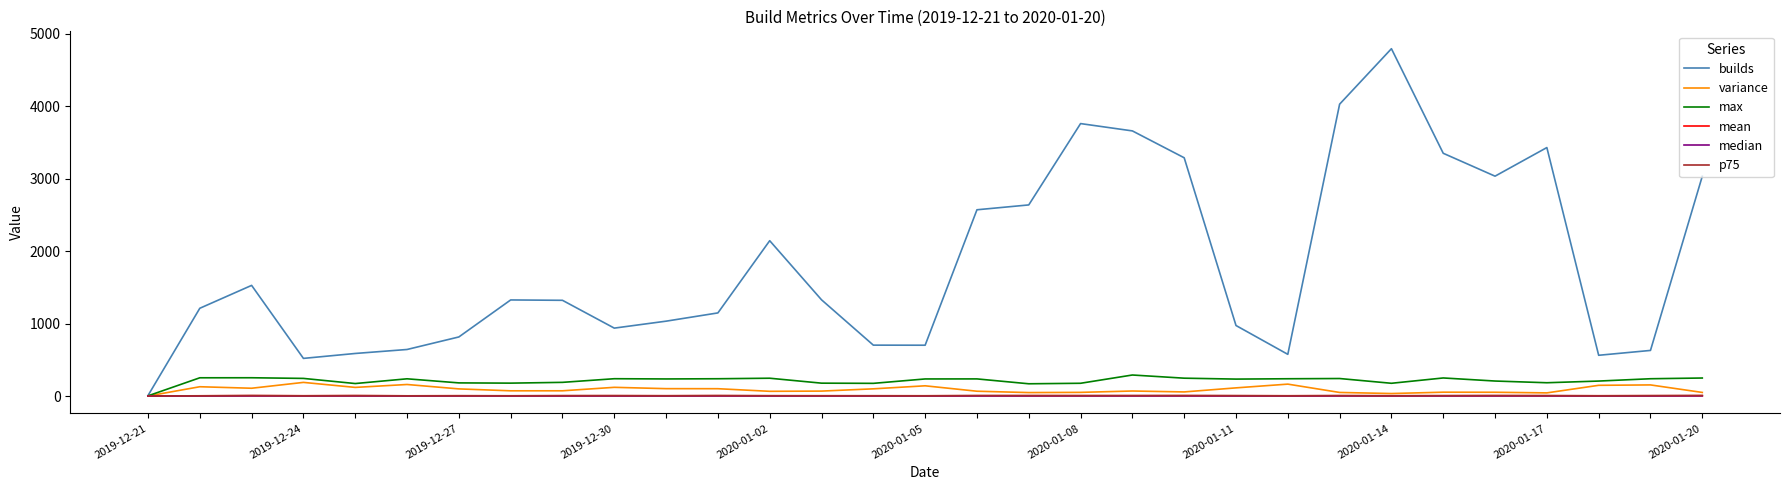

Which series has the widest spread of values?

builds